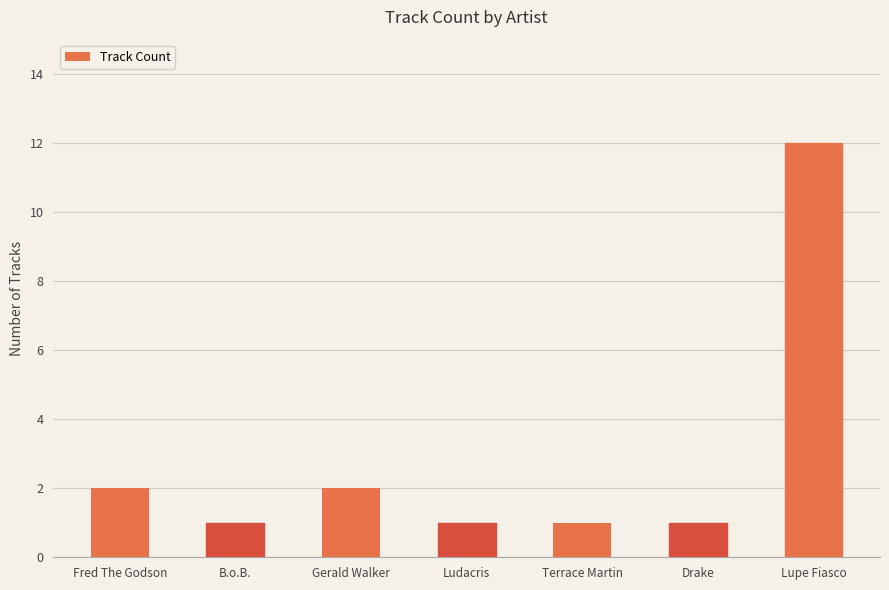

What position from the right is Fred The Godson?

7